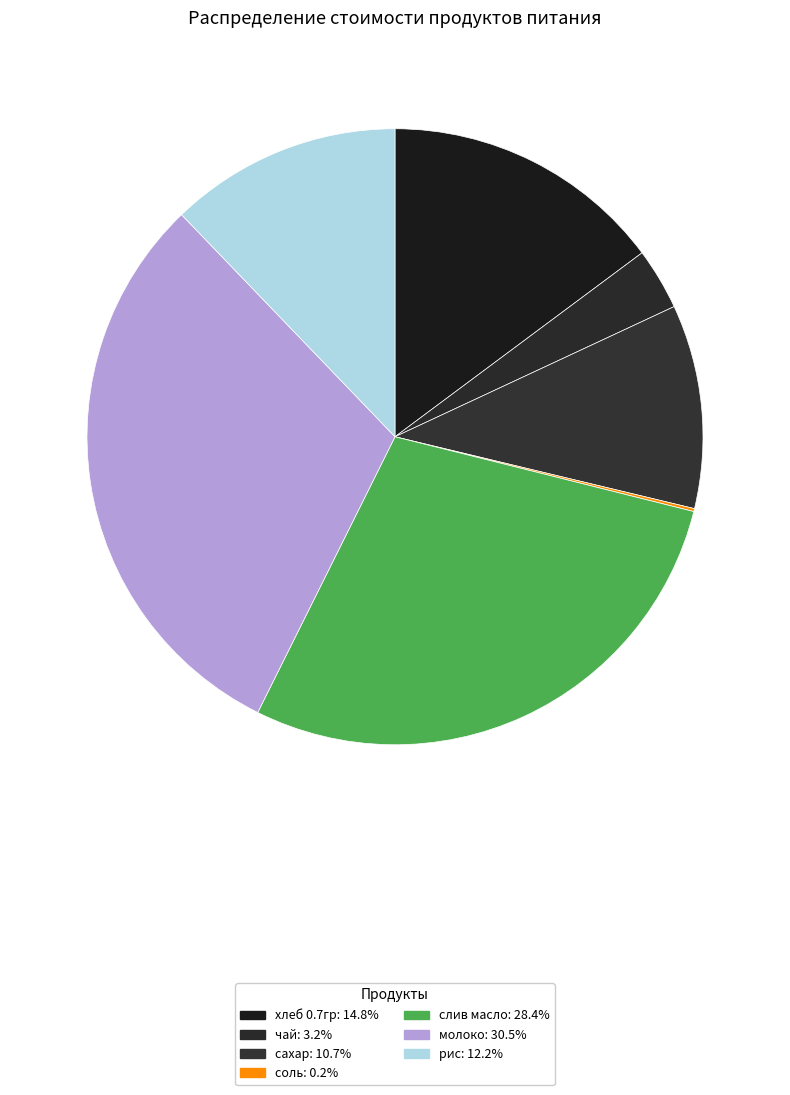

Rank the categories by value from highest to lowest.

молоко, слив масло, хлеб 0.7гр, рис, сахар, чай, соль